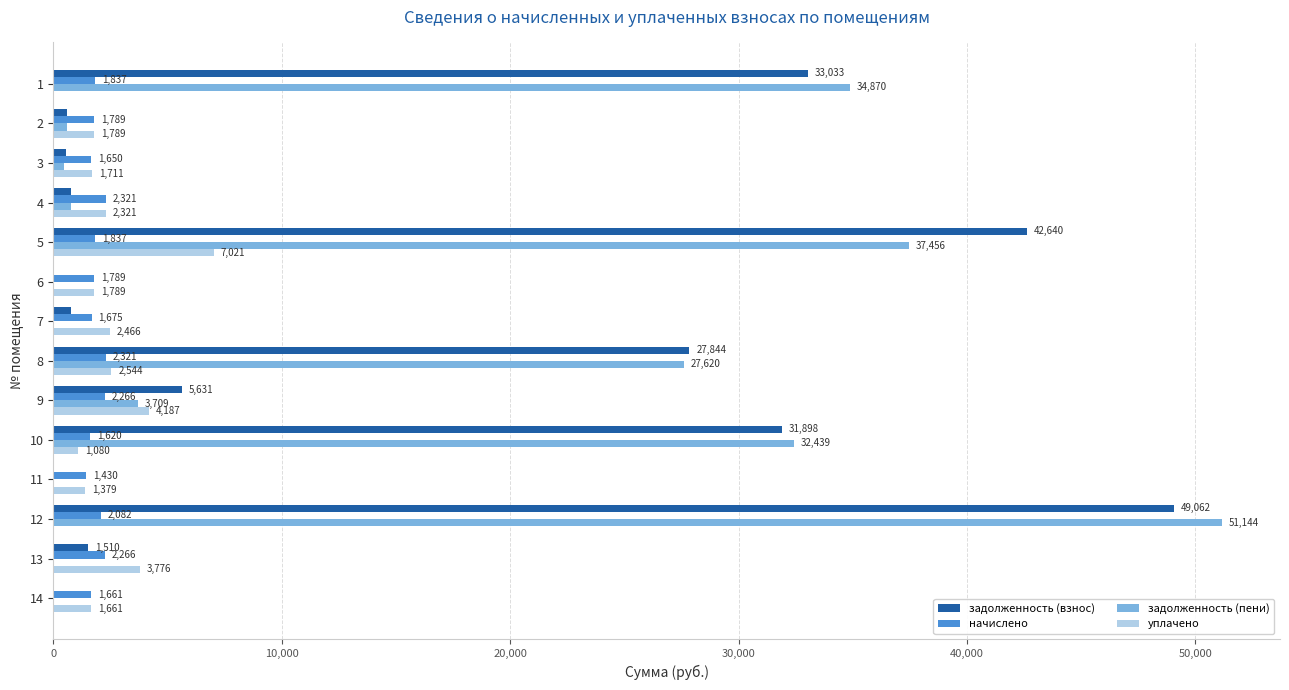

What is the greatest value displayed?

51143.9